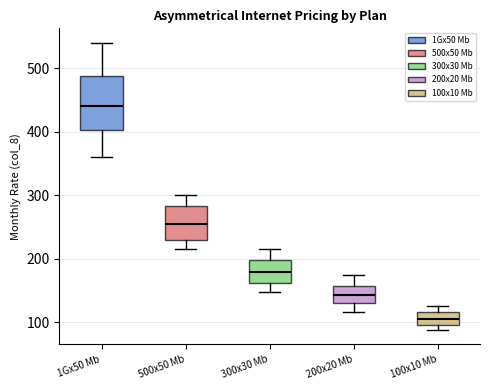

Where is the upper edge of the box for 300x30 Mb on the y-axis? The values are not printed on the chart, so give them approximately, as read against the axis.

200